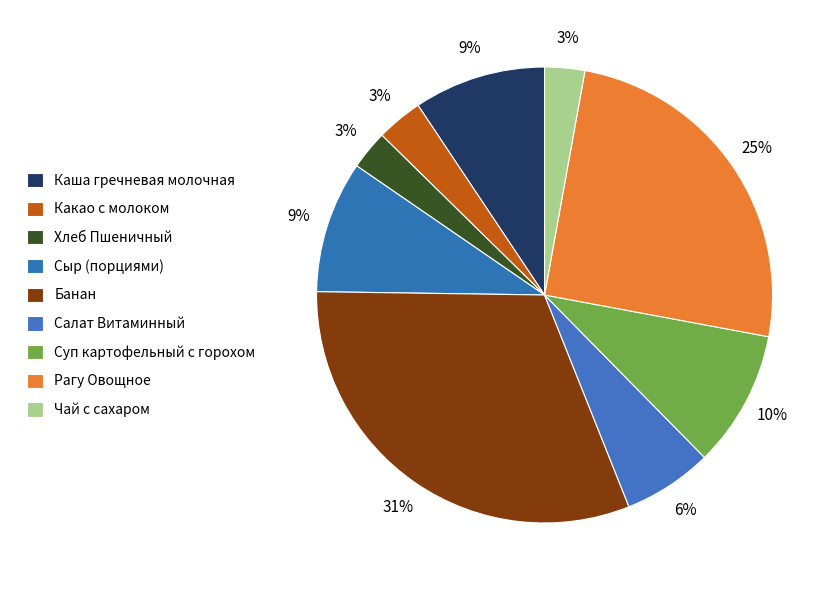

True or false: Сыр (порциями) accounts for 9% of the total.

True